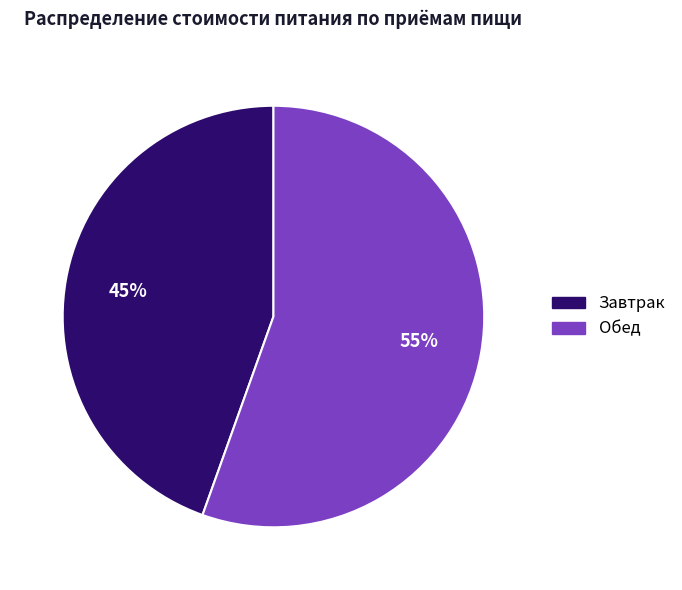

To the nearest percent, what is the combined percentage of Обед and Завтрак?

100%